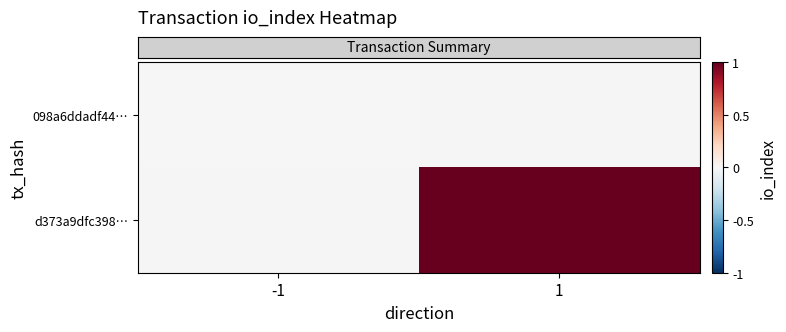

Is the value of row_0 at -1 greater than the value of row_1 at -1?

No